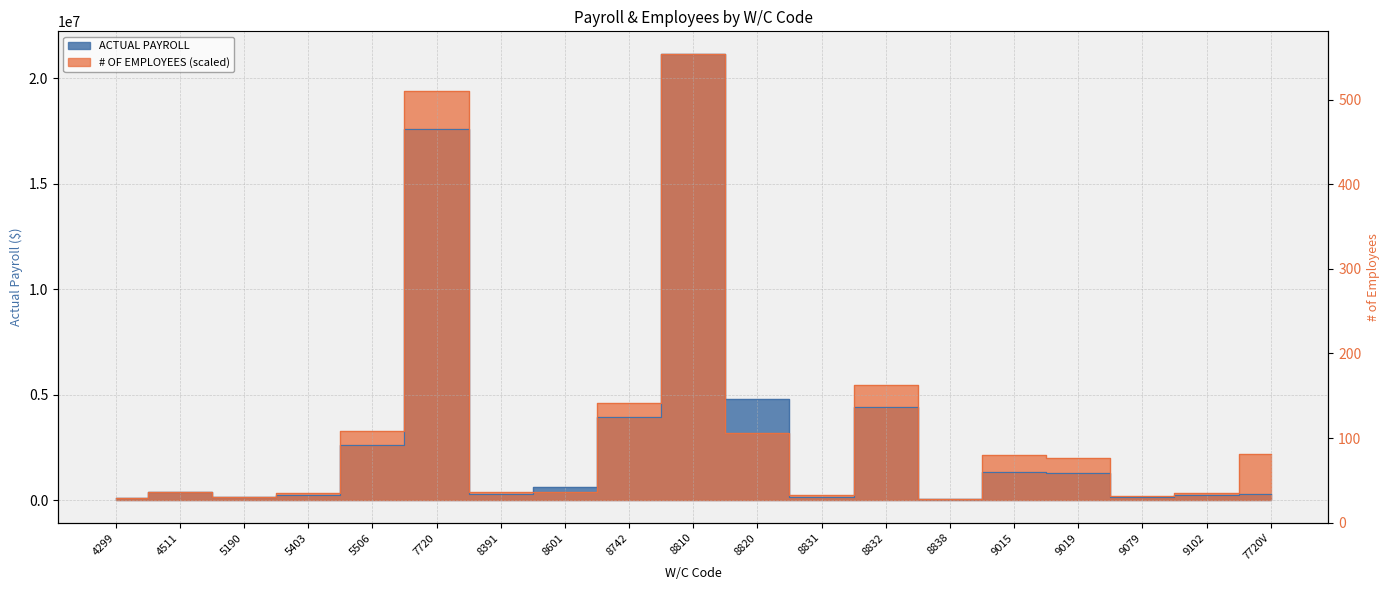

What is the label of the 7th point from the left?

8391